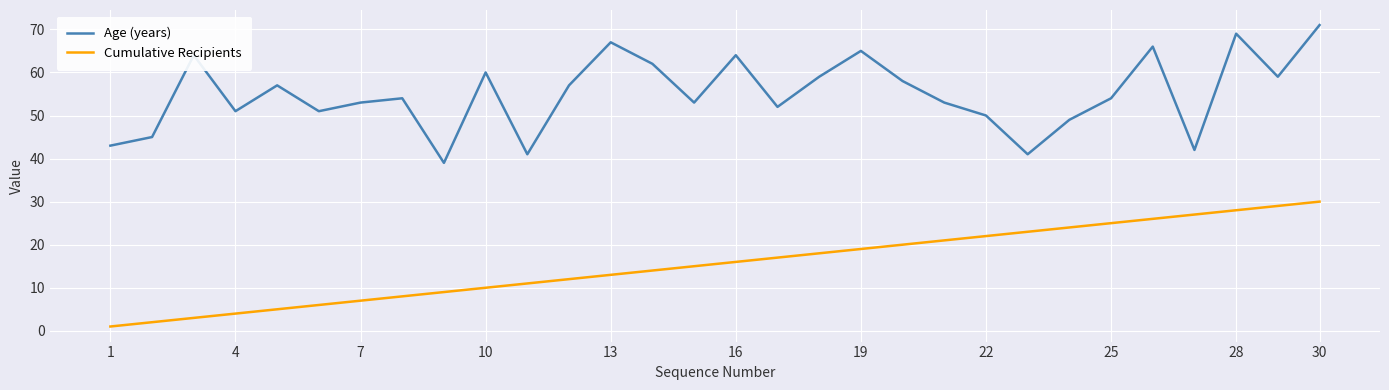

What is the maximum value for Cumulative Recipients?

30